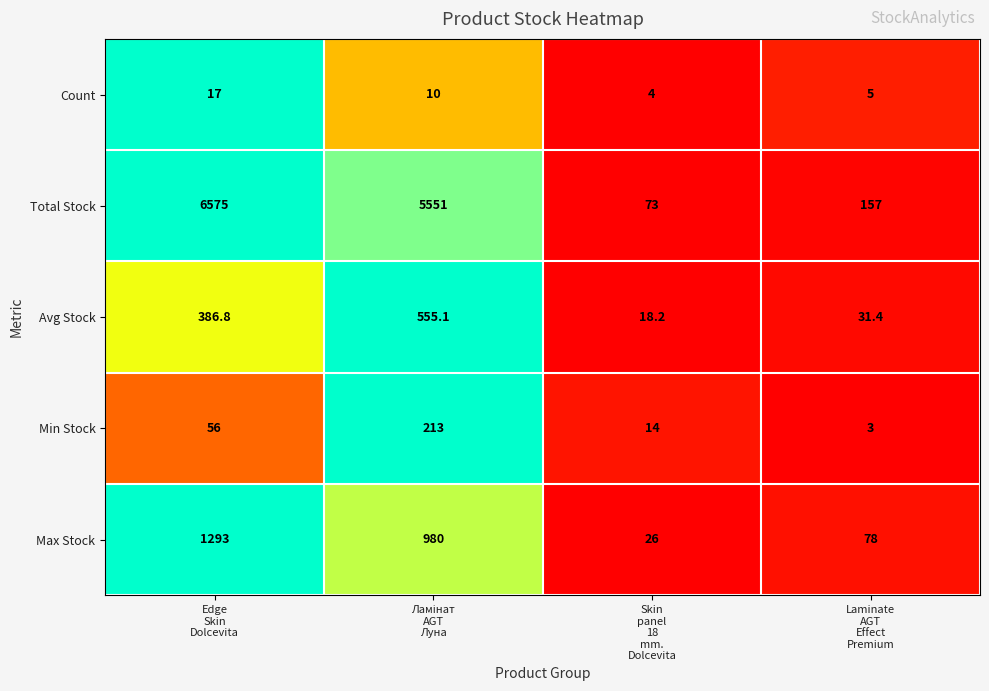

Which series has the widest spread of values?

Total Stock